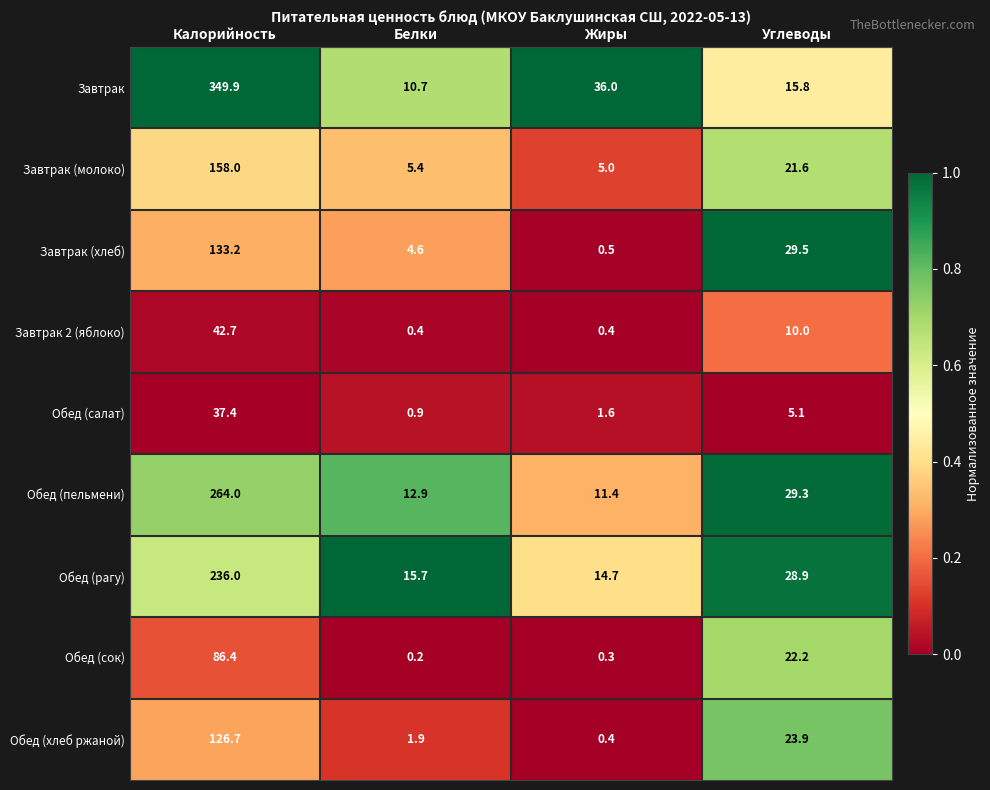

What is the total value across all series at Углеводы?

186.3